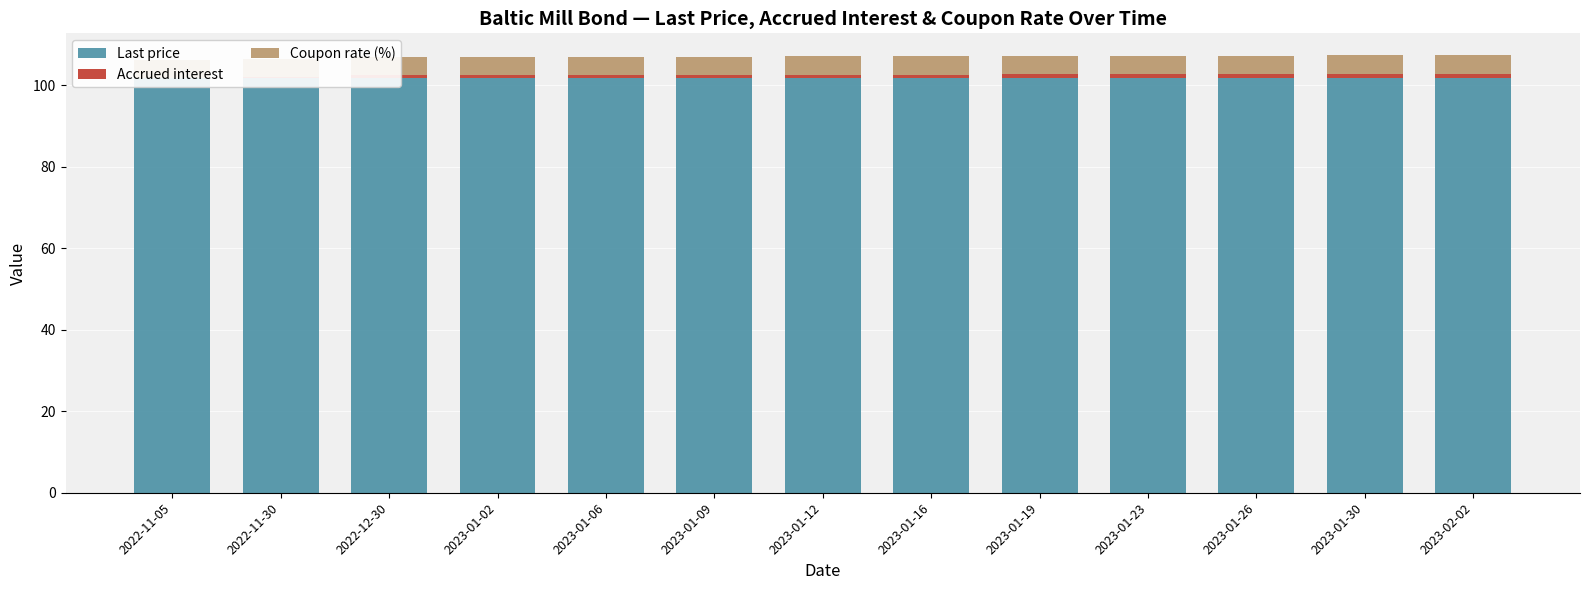

What is the value of the Coupon rate (%) bar at the 12th from the left?

4.5